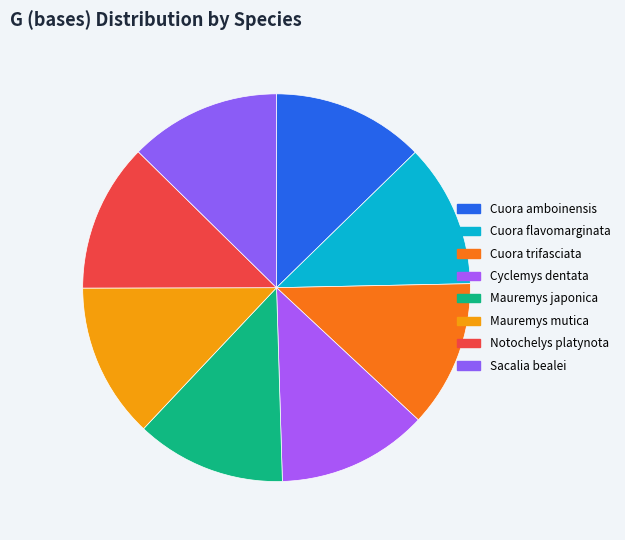

Rank the categories by value from highest to lowest.

Mauremys mutica, Cuora amboinensis, Sacalia bealei, Cyclemys dentata, Mauremys japonica, Notochelys platynota, Cuora trifasciata, Cuora flavomarginata